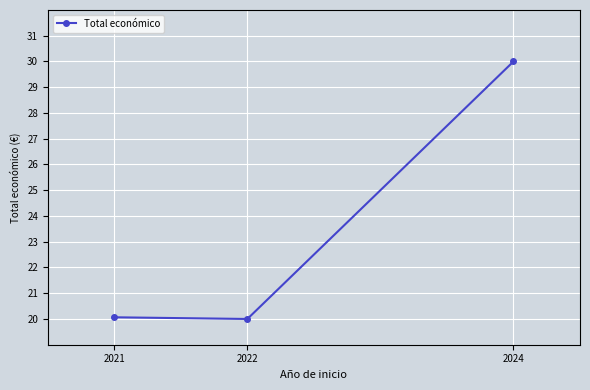

Reading right to left, transcribe all the data shown in this chart.

2024=30.0	2022=20.0	2021=20.1